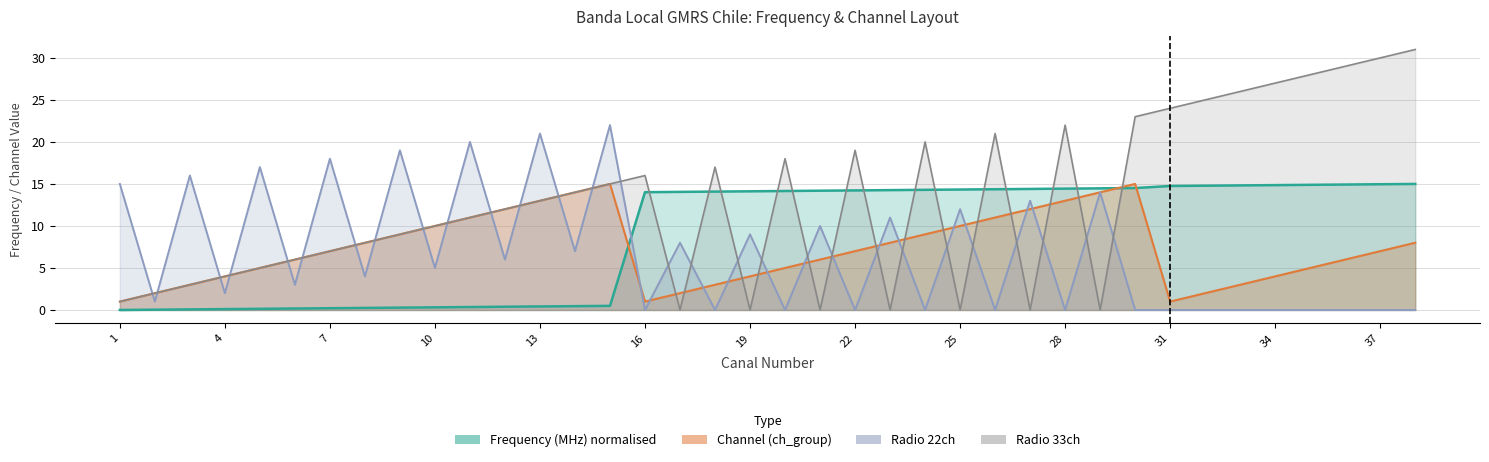

True or false: Radio 22ch has a value of 10.1 at 14.

False